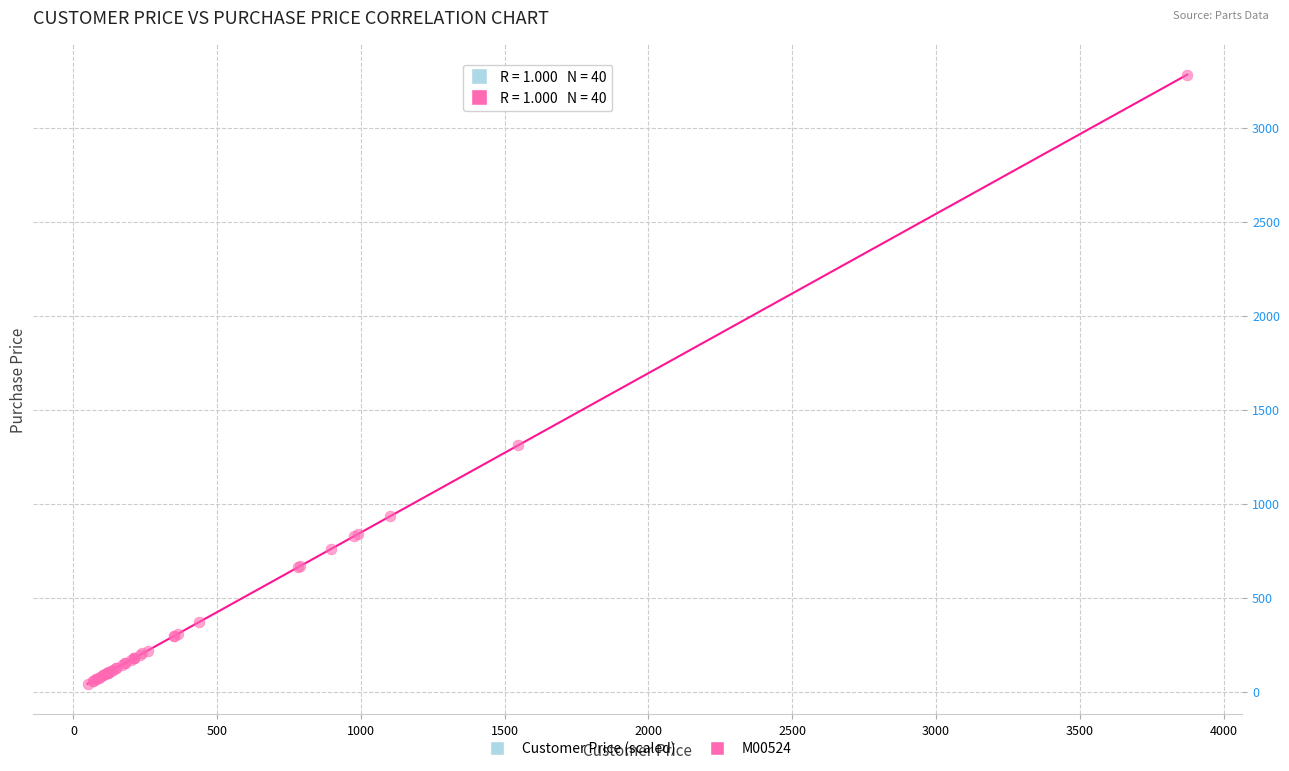

What Y value in the scatter plot is closest to 1662?

1310.2